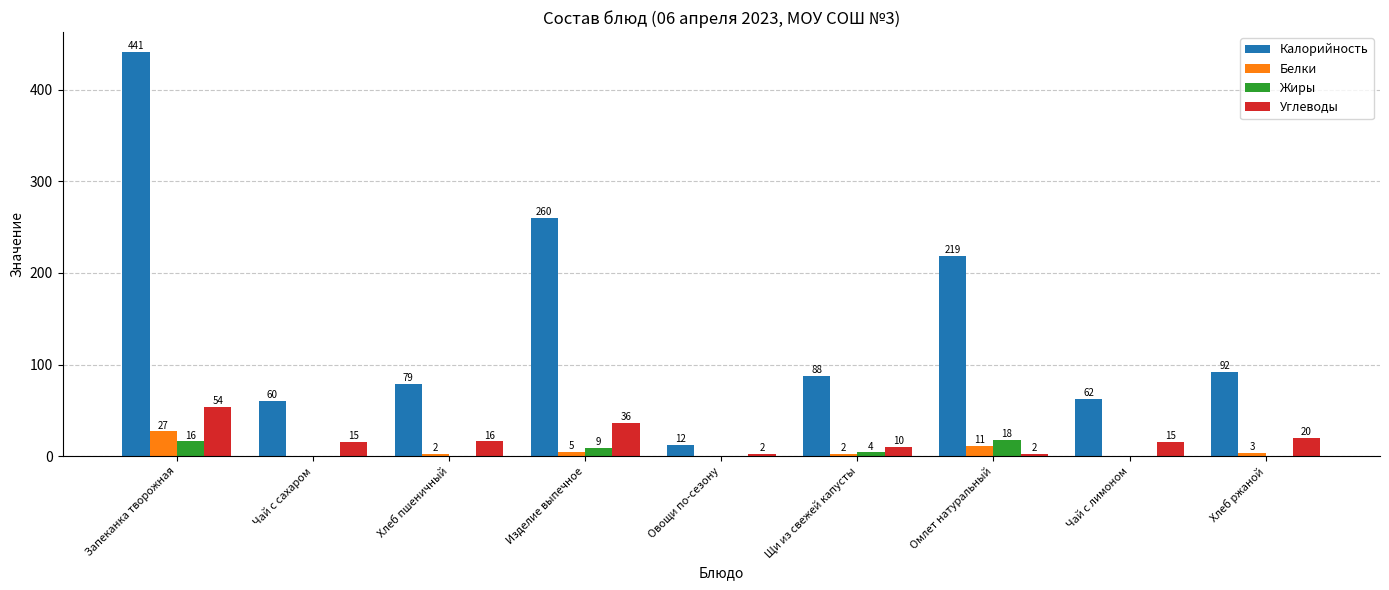

Which category has the highest value across all series?

Запеканка творожная